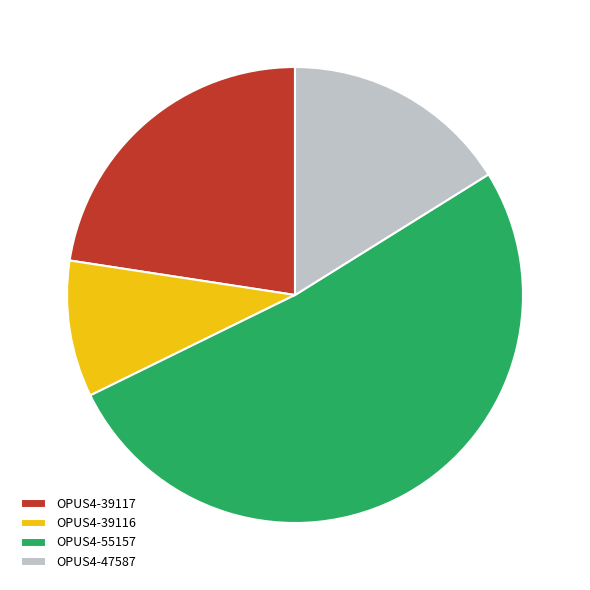

Is the sum of OPUS4-39117 and OPUS4-39116 greater than half?

No